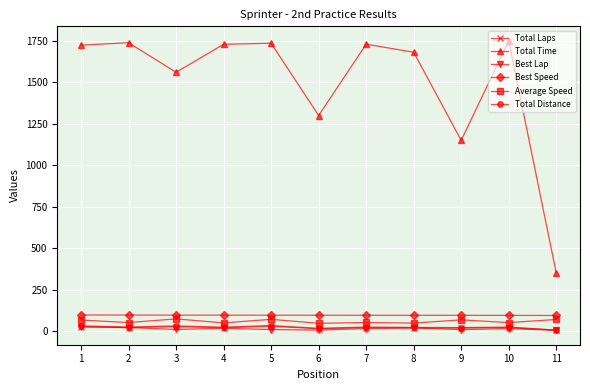

True or false: Best Speed and Best Lap intersect in this chart.

False